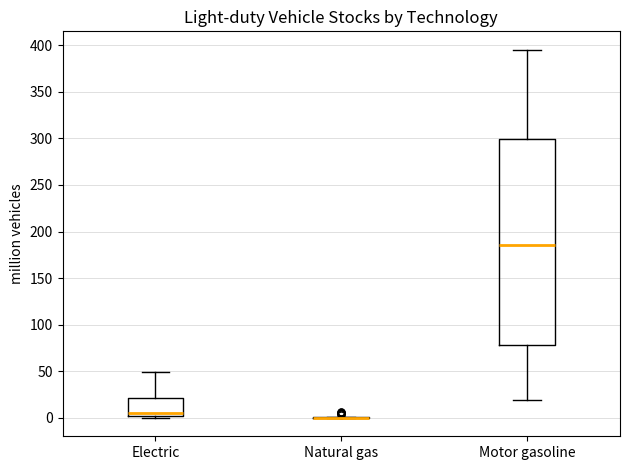

Where is the lower edge of the box for Electric on the y-axis? The values are not printed on the chart, so give them approximately, as read against the axis.

0